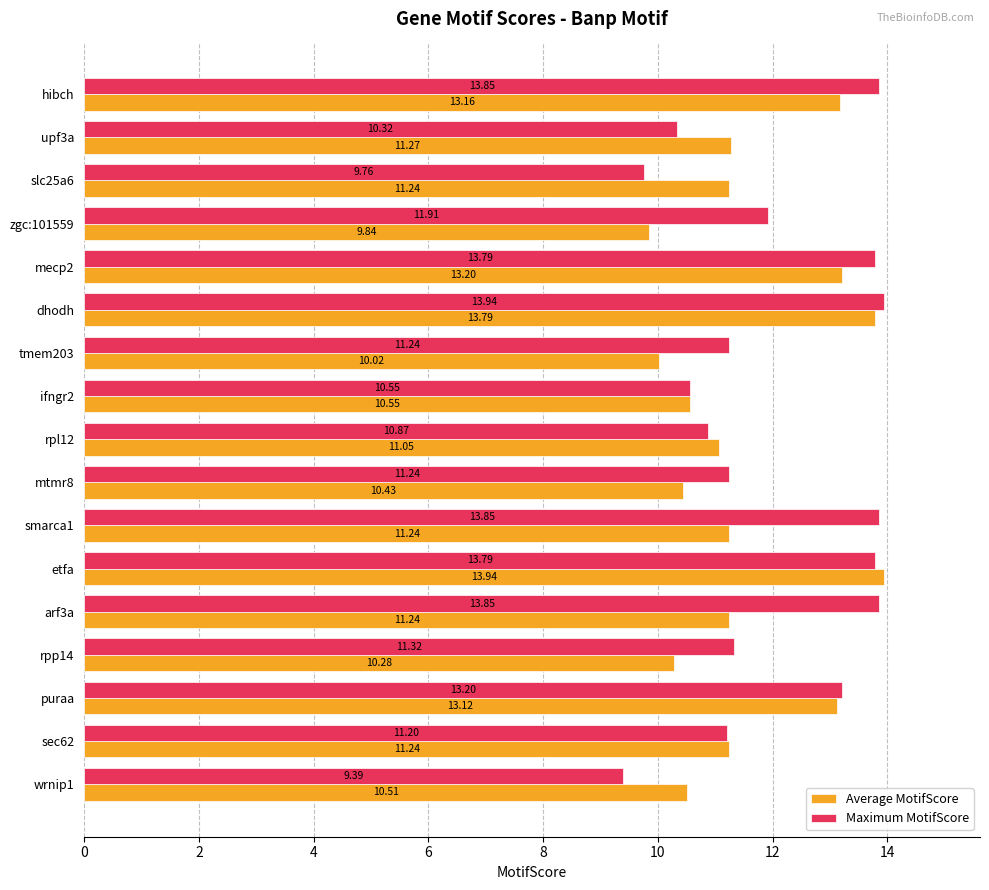

At mtmr8, list the series in order from smallest to largest.

Average MotifScore, Maximum MotifScore